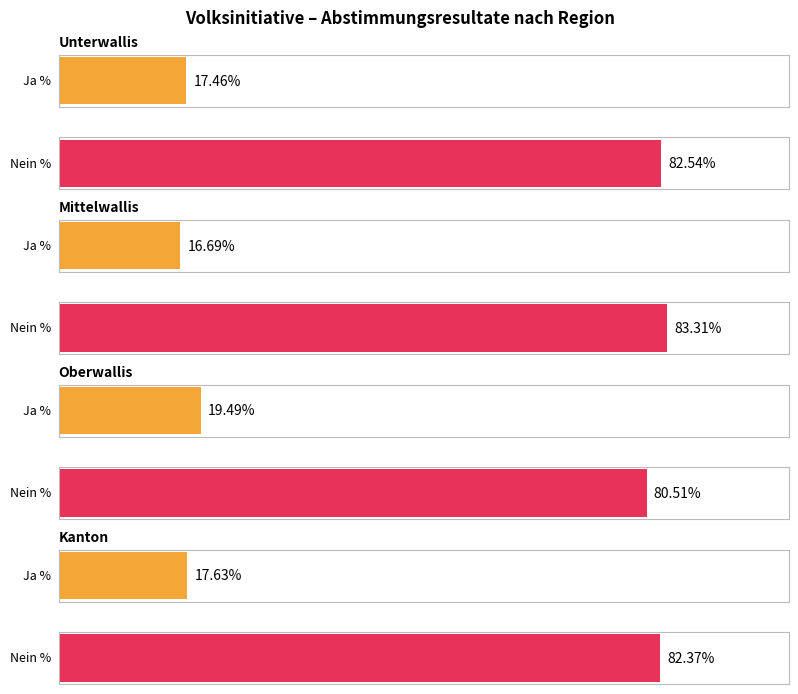

What is the difference between the Ja % values at Unterwallis and Kanton?

0.2